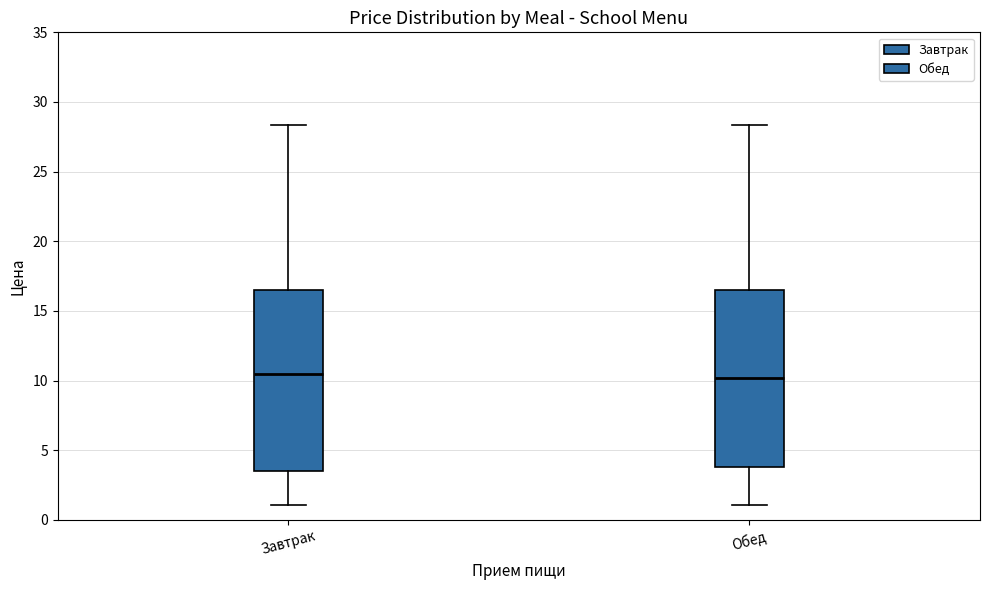

Where does the median line of the box for Обед sit on the y-axis? The values are not printed on the chart, so give them approximately, as read against the axis.

10.0